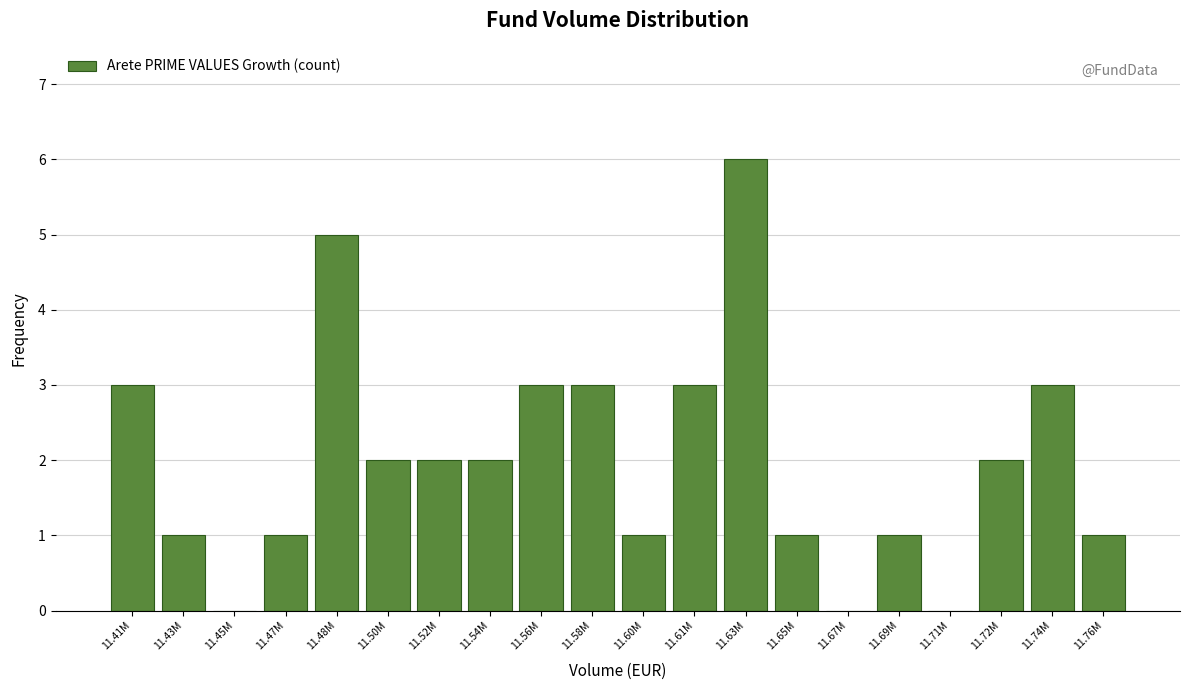

Reading right to left, transcribe all the data shown in this chart.

11.76M=1	11.74M=3	11.72M=2	11.71M=0	11.69M=1	11.67M=0	11.65M=1	11.63M=6	11.61M=3	11.60M=1	11.58M=3	11.56M=3	11.54M=2	11.52M=2	11.50M=2	11.48M=5	11.47M=1	11.45M=0	11.43M=1	11.41M=3